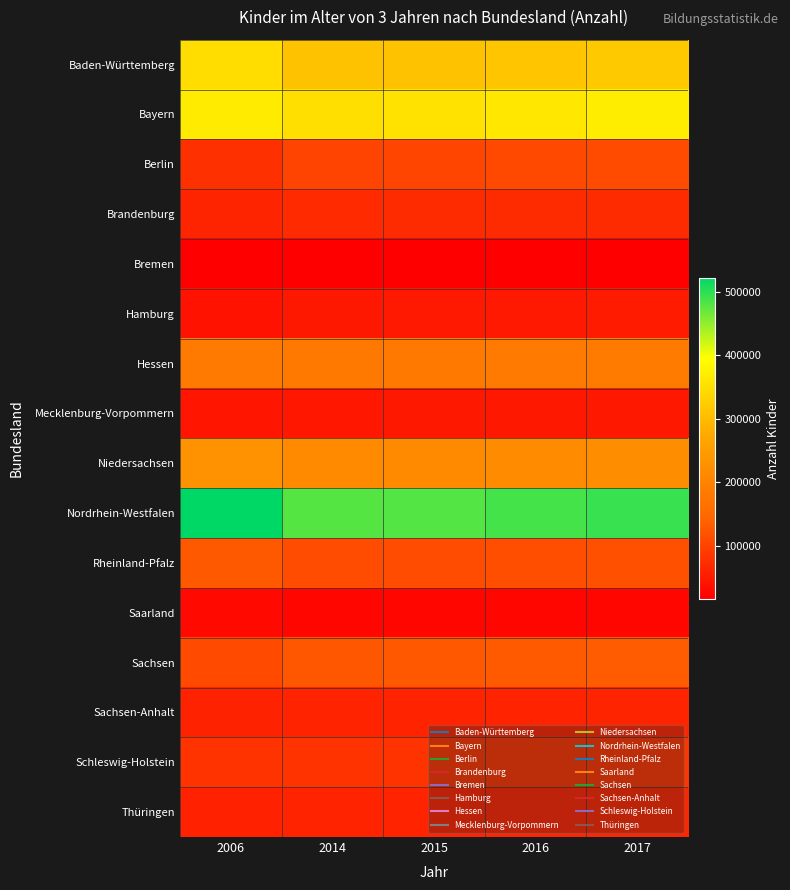

Reading left to right, extract all data points from this chart.

Baden-Württemberg: 2006=348065	2014=310082	2015=309575	2016=315121	2017=320602
Bayern: 2006=367303	2014=351253	2015=354918	2016=362681	2017=370849
Berlin: 2006=77178	2014=99901	2015=103273	2016=106904	2017=110743
Brandenburg: 2006=62810	2014=69552	2015=70182	2016=71545	2017=71947
Bremen: 2006=16893	2014=17444	2015=17510	2016=17677	2017=18363
Hamburg: 2006=40443	2014=47588	2015=48730	2016=49225	2017=50819
Hessen: 2006=184152	2014=179628	2015=180172	2016=182654	2017=186406
Mecklenburg-Vorpommern: 2006=43620	2014=47400	2015=47902	2016=48228	2017=48344
Niedersachsen: 2006=231758	2014=214988	2015=214568	2016=216300	2017=220308
Nordrhein-Westfalen: 2006=521970	2014=479530	2015=480158	2016=487379	2017=494192
Rheinland-Pfalz: 2006=127637	2014=112024	2015=112032	2016=114433	2017=116766
Saarland: 2006=28760	2014=25051	2015=25239	2016=25776	2017=25913
Sachsen: 2006=108836	2014=124839	2015=126522	2016=128605	2017=130332
Sachsen-Anhalt: 2006=59485	2014=61385	2015=61481	2016=61797	2017=62285
Schleswig-Holstein: 2006=80910	2014=80047	2015=80319	2016=82108	2017=82852
Thüringen: 2006=59128	2014=61530	2015=61902	2016=62893	2017=64156